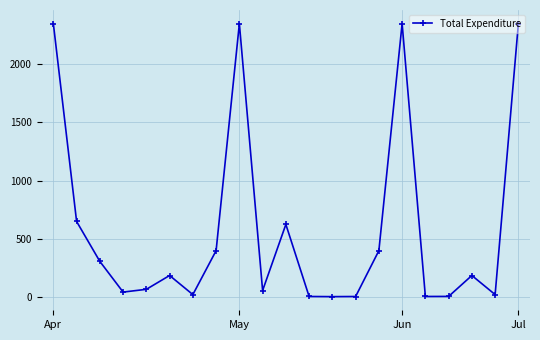

What is the value of the 11th point from the left?

625.0